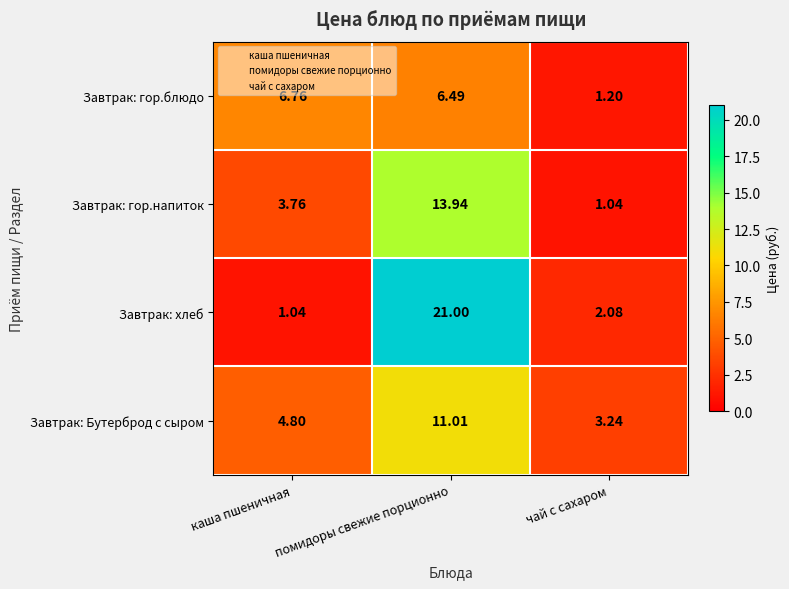

Is the value of Завтрак: хлеб at каша пшеничная greater than the value of Завтрак: Бутерброд с сыром at каша пшеничная?

No